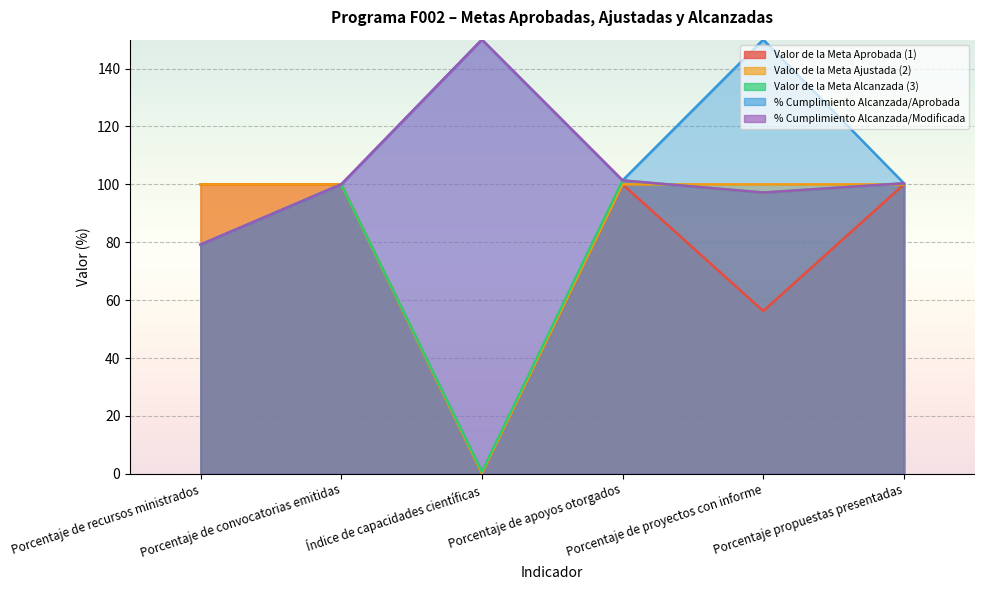

Rank the categories by Valor de la Meta Aprobada (1) value from lowest to highest.

Índice de capacidades científicas, Porcentaje de proyectos con informe, Porcentaje de recursos ministrados, Porcentaje de convocatorias emitidas, Porcentaje de apoyos otorgados, Porcentaje propuestas presentadas